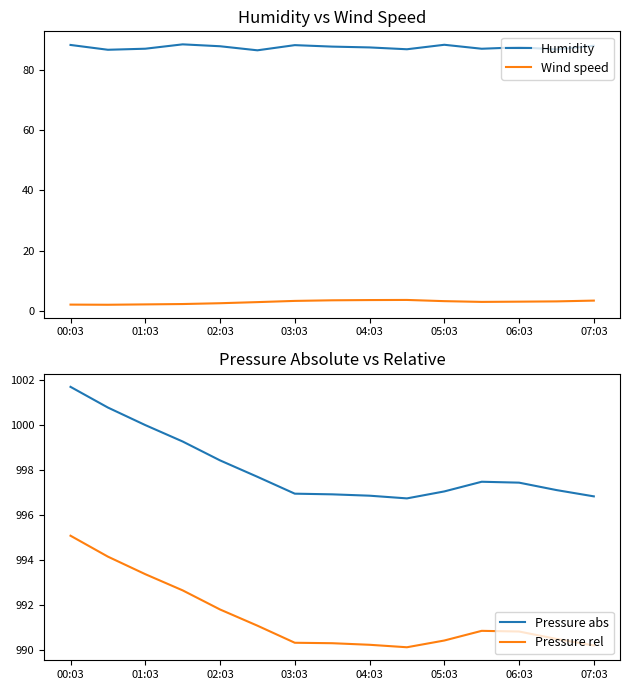

What is the maximum value for Wind speed?

3.6